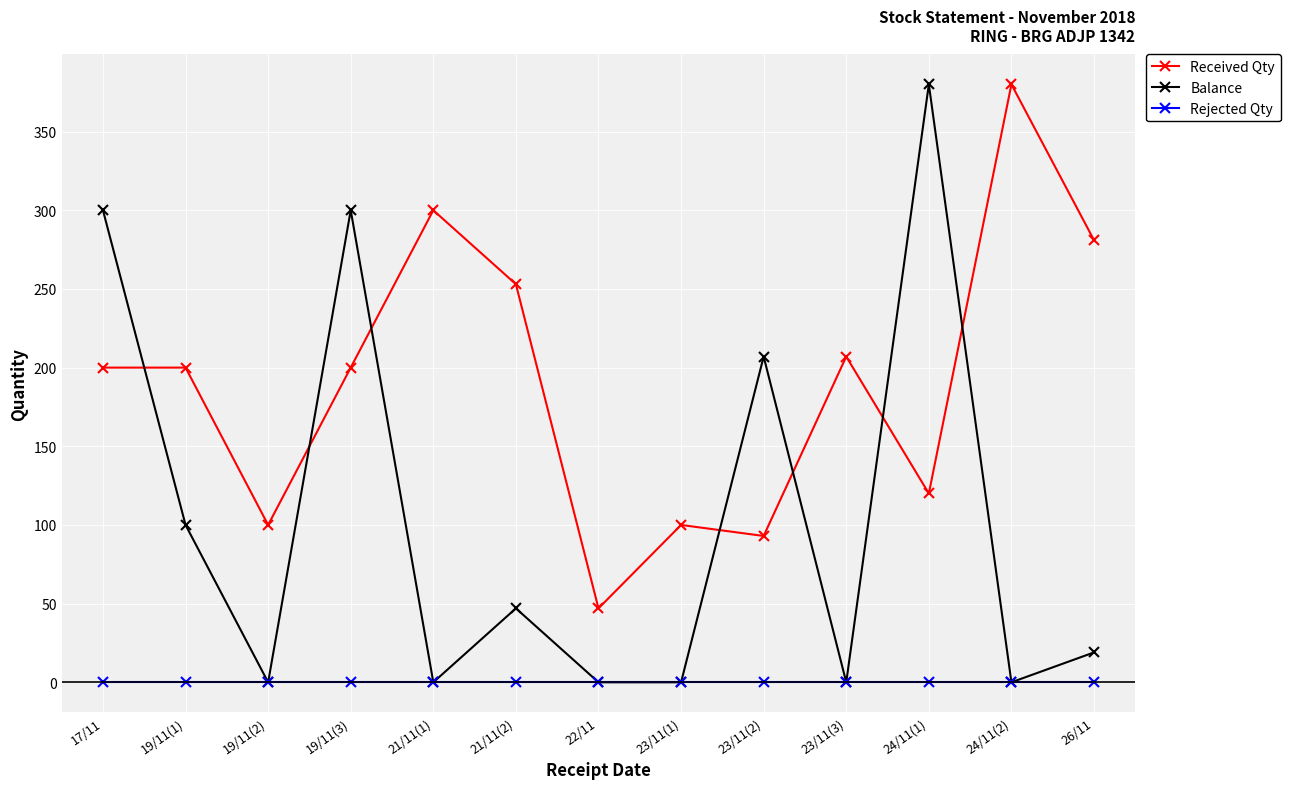

What is the difference between the maximum and minimum values in the Balance series?

380